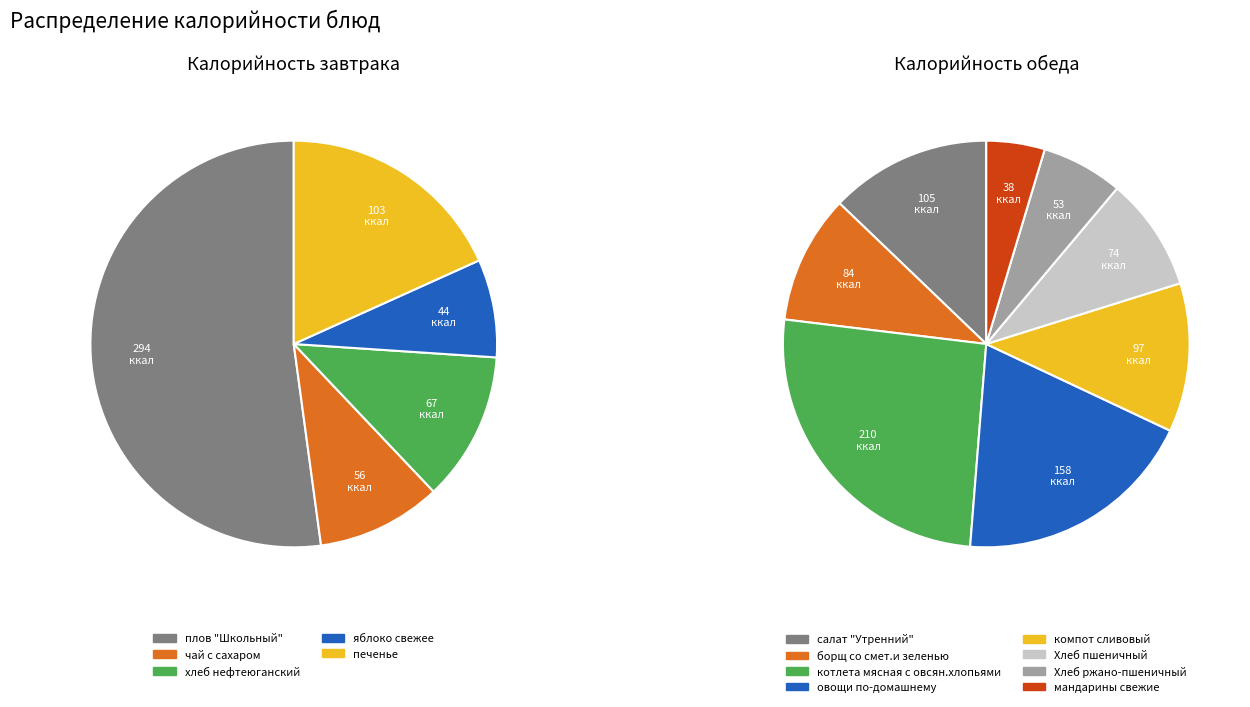

Is it true that хлеб нефтеюганский is 15% of the pie?

False